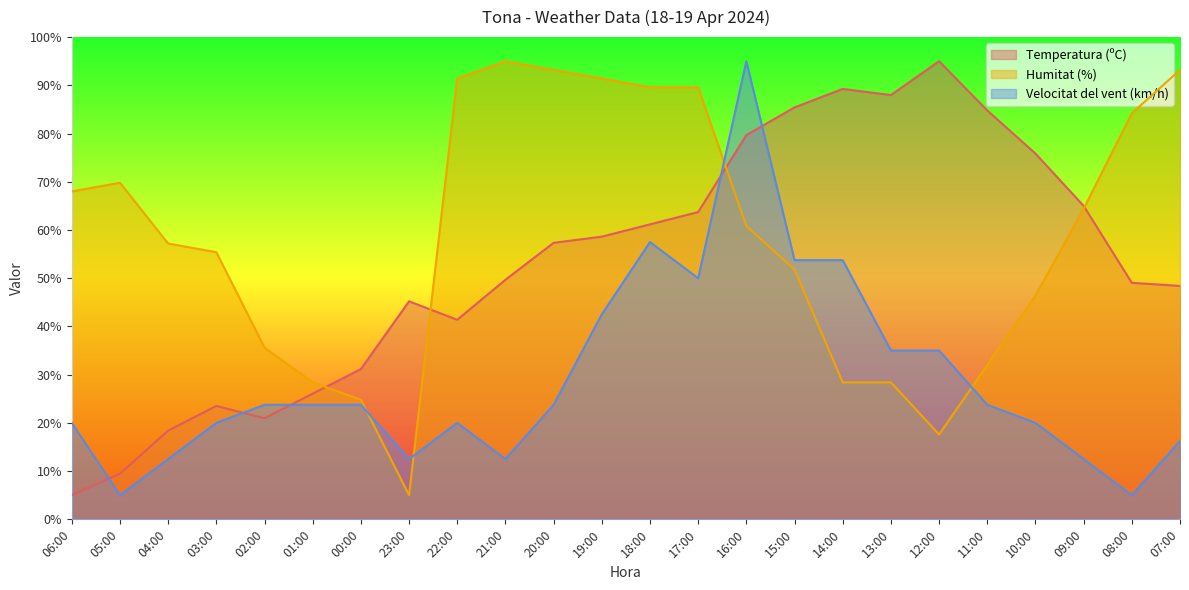

Where do Temperatura (ºC) and Humitat (%) first cross each other?

01:00 and 00:00